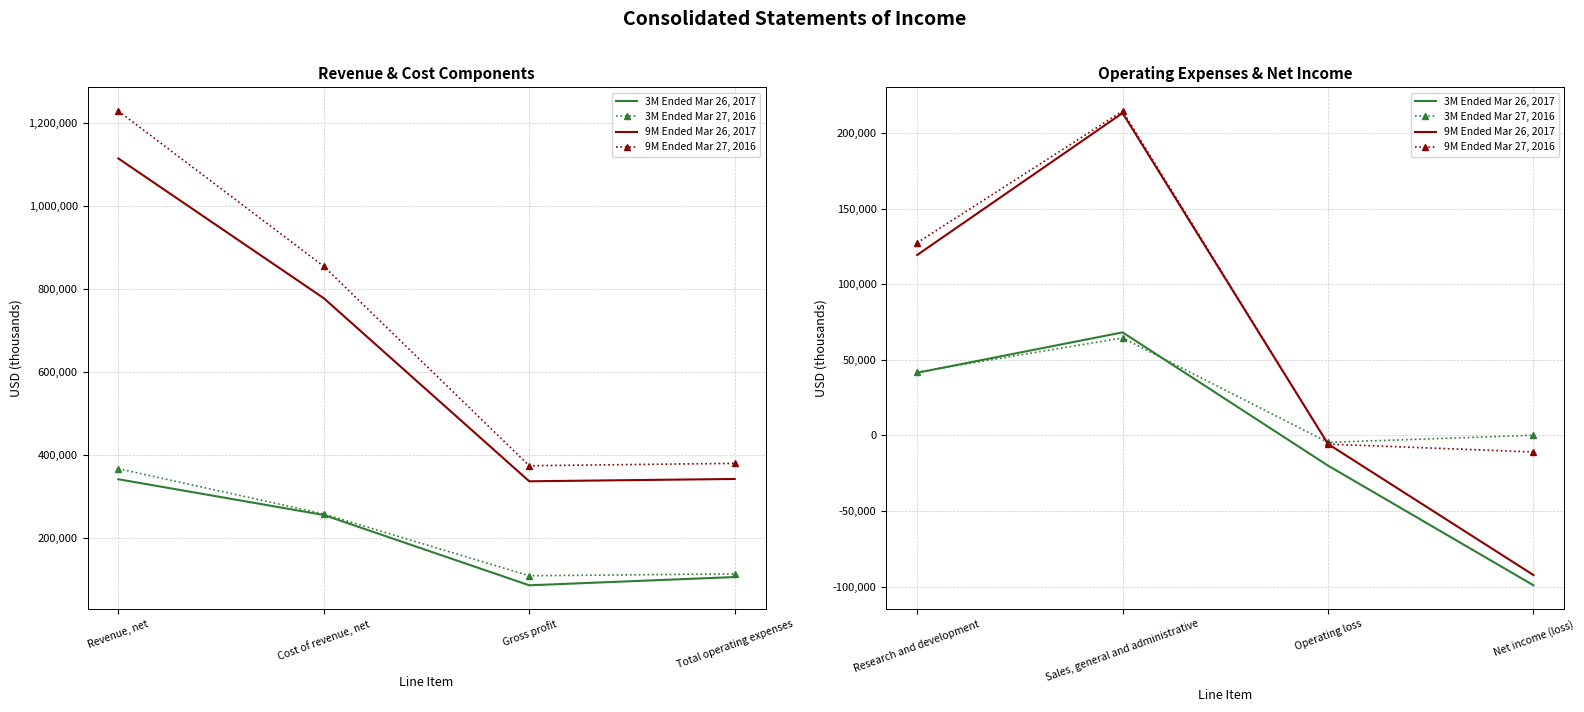

The value of 9M Ended Mar 26, 2017 at Net income (loss) is -149205. True or false?

False